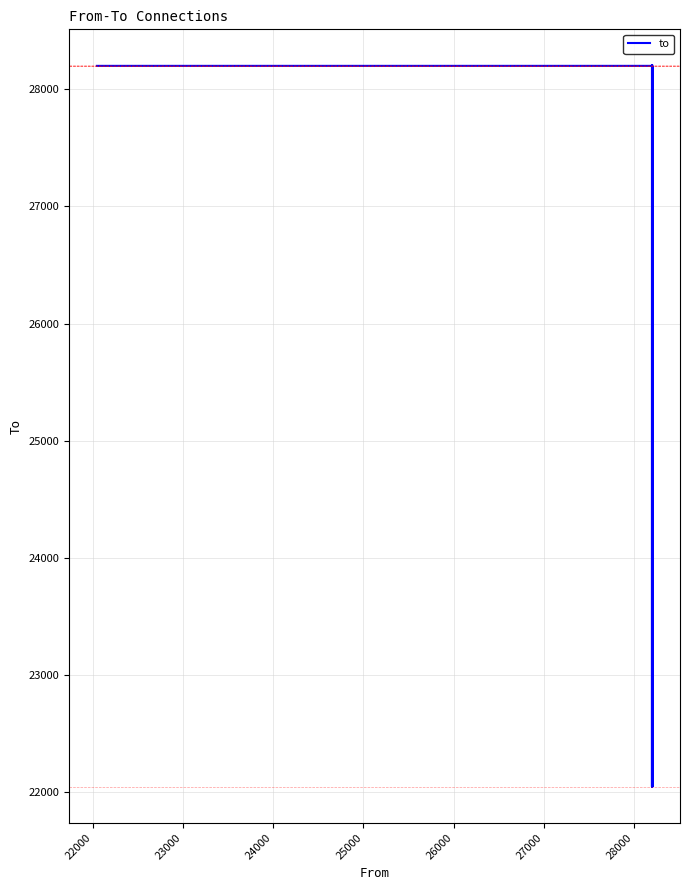

Reading right to left, extract all data points from this chart.

28204	28202	28201	22045	28200	28202	28201	22045	28200	28201	22045	28200	22045	28200	28200